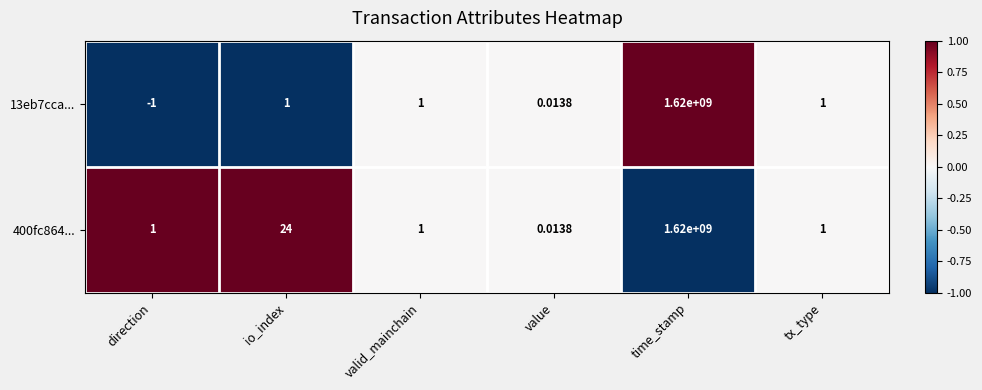

How many categories are shown in the chart?

6